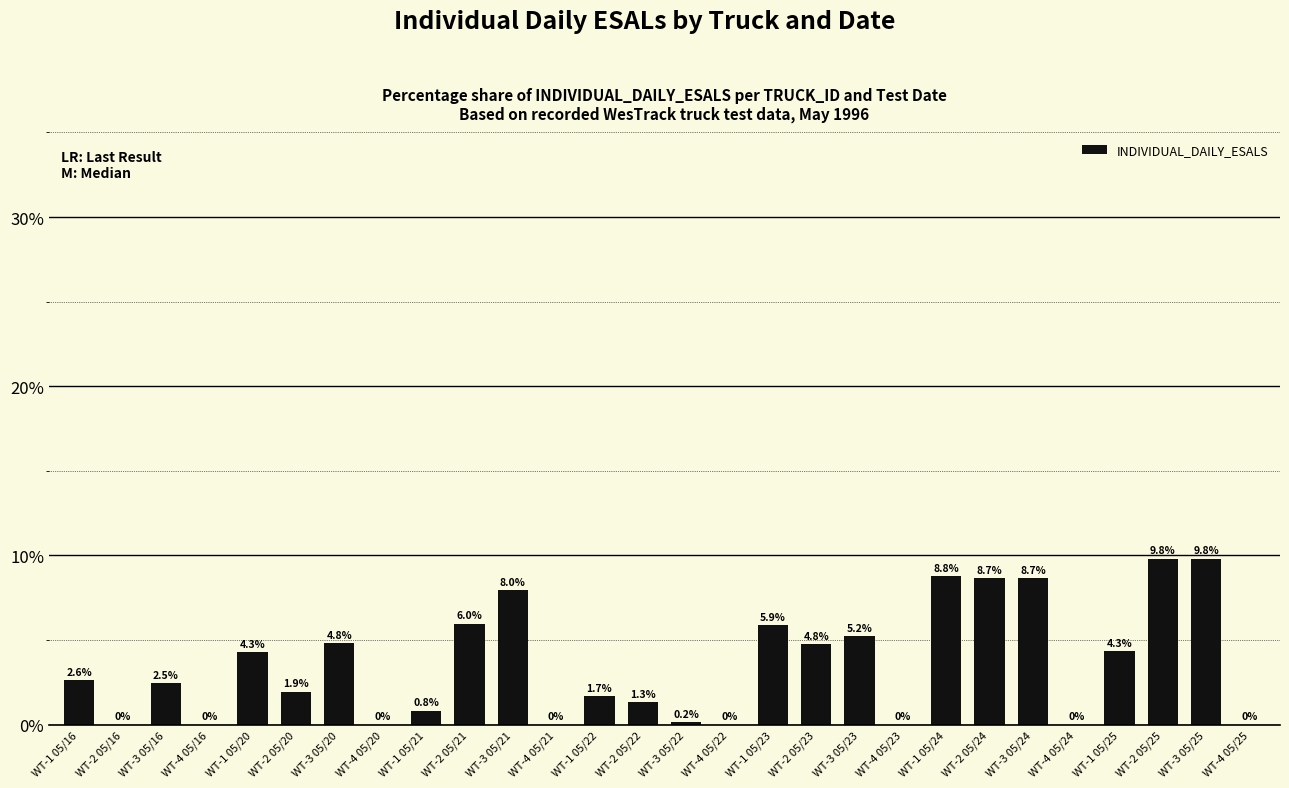

Is it true that the value at WT-3 05/22 is 0.2?

True